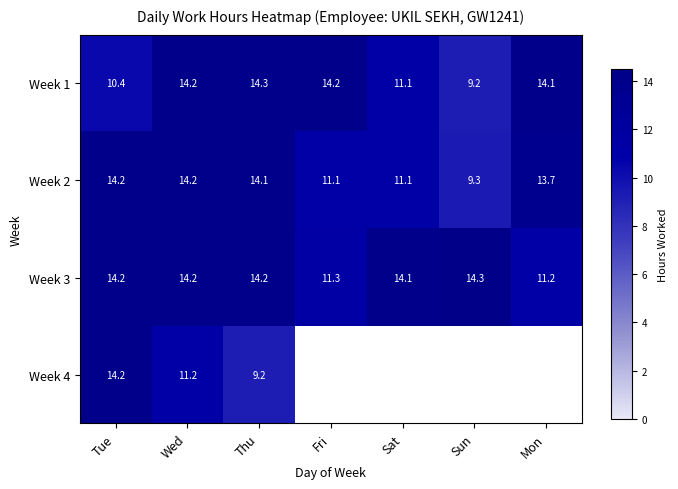

At which category is the sum across all series the highest?

Wed